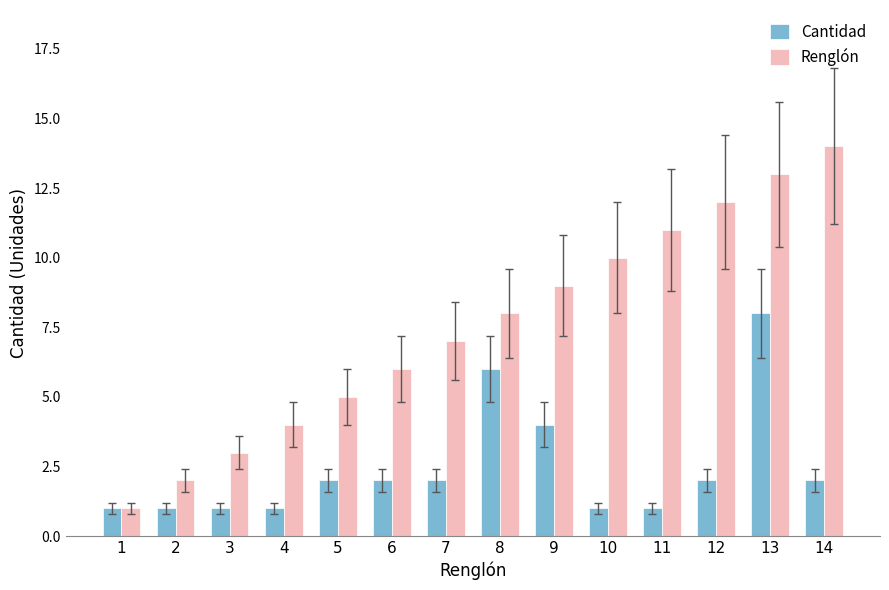

What is the difference between the maximum and minimum values in the Renglón series?

13